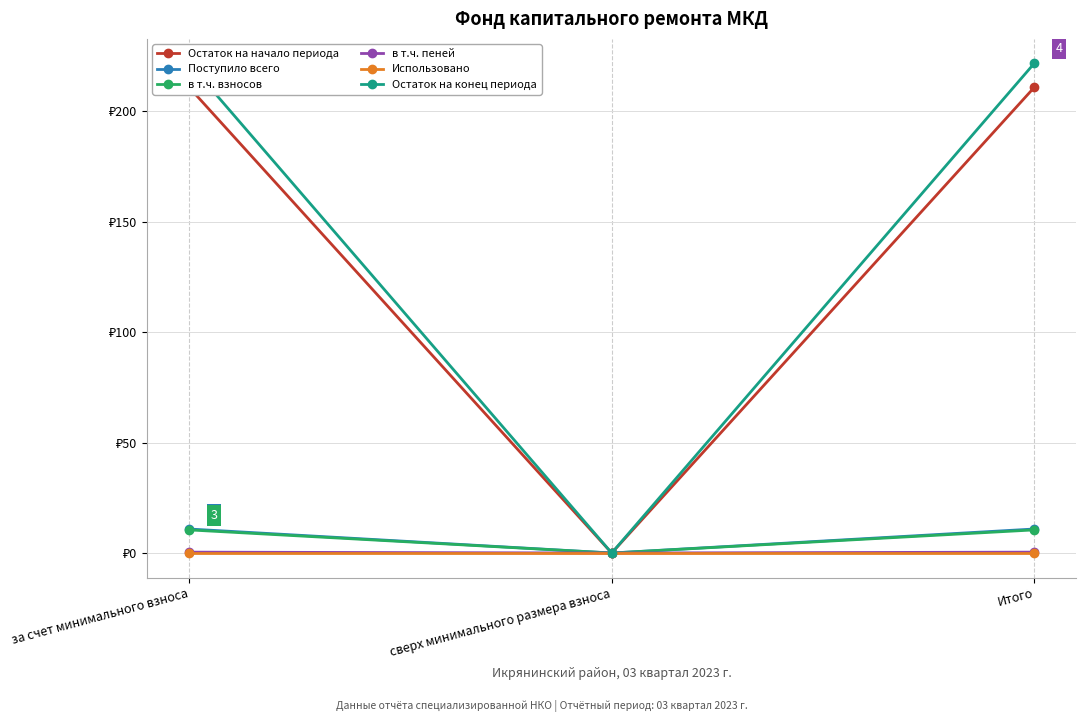

How many lines are shown in the chart?

6